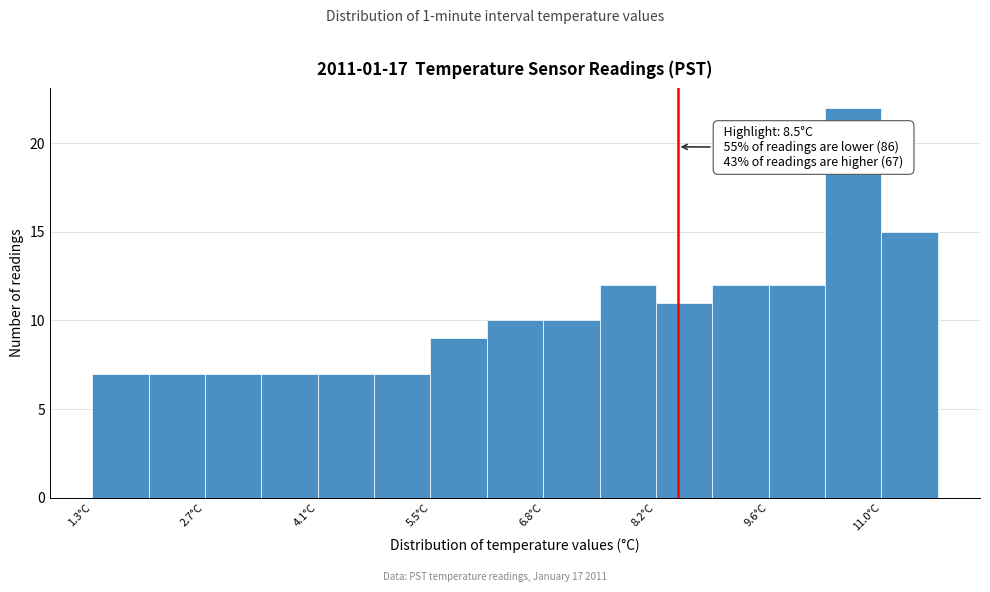

Around what value on the x-axis is the tallest bar? Give the approximate position of its centre, as read against the axis.

10.6